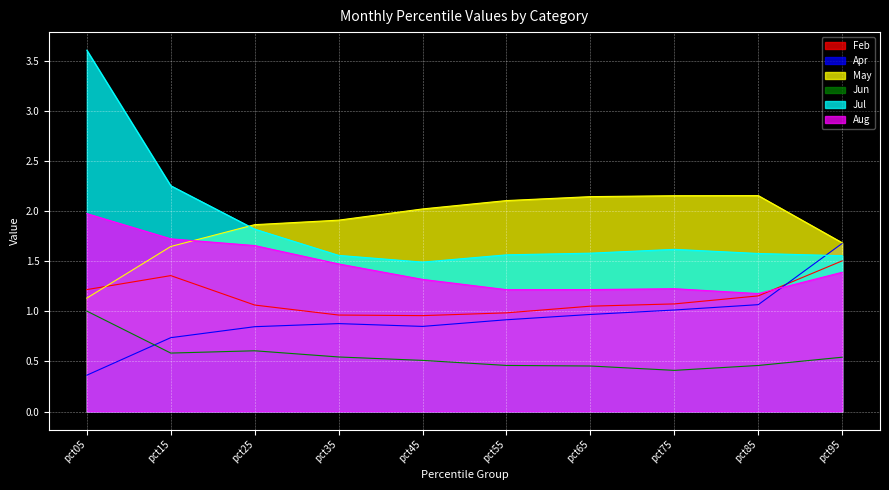

What is the maximum value shown in the chart?

3.6